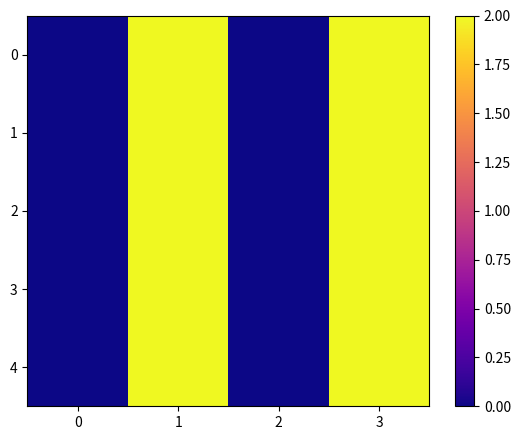

At which category is the sum across all series the highest?

1